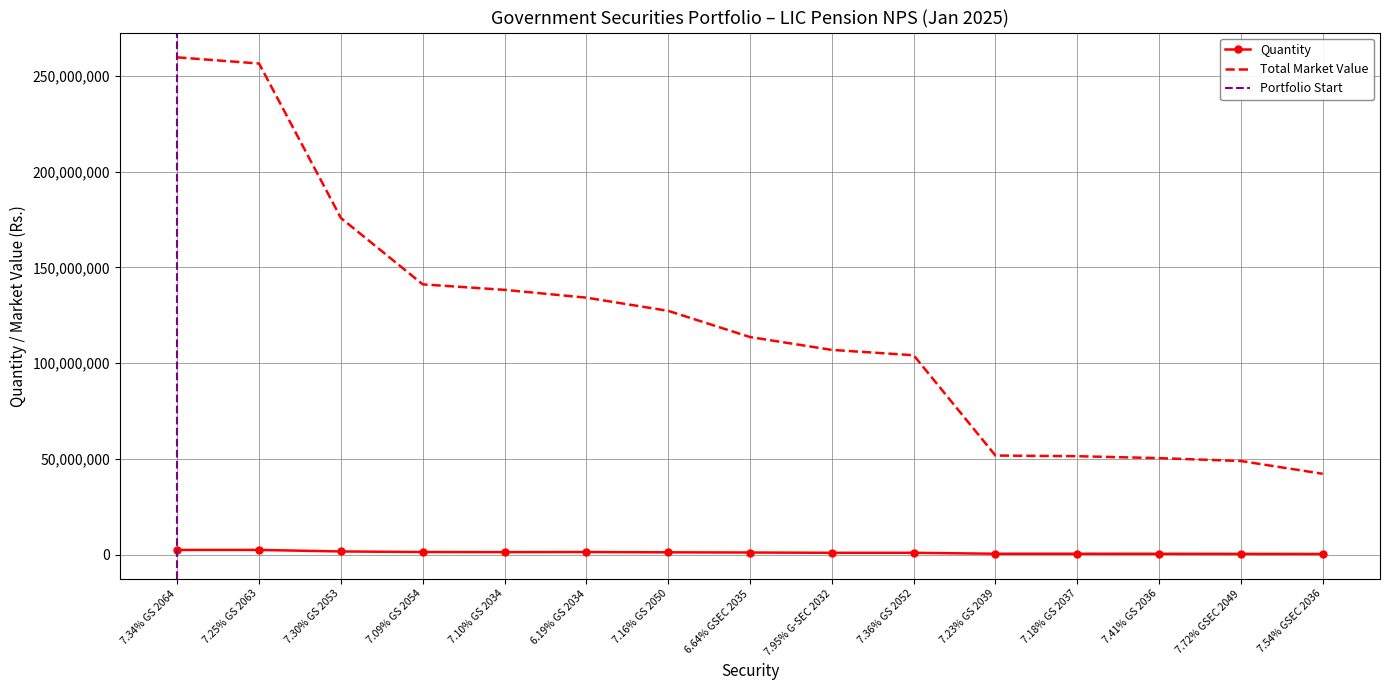

What is the difference between the maximum and second lowest values in the TOTAL MARKET VALUE series?

210689550